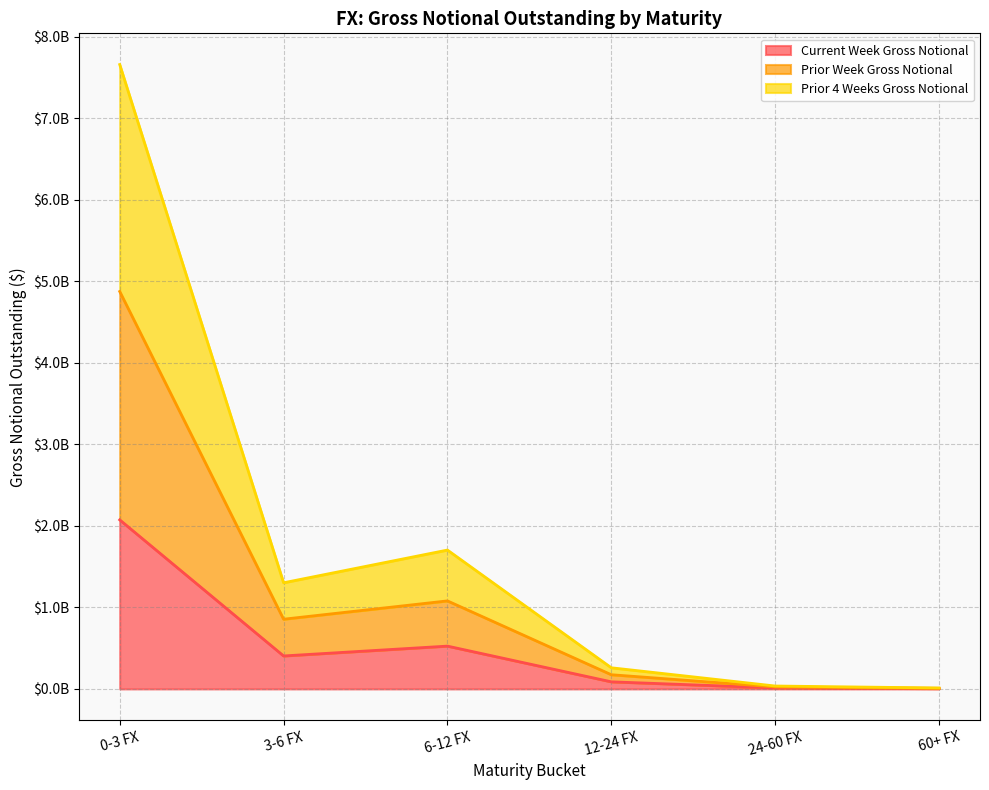

The Current Week Gross Notional series shows 797277809 at 6-12 FX. True or false?

False